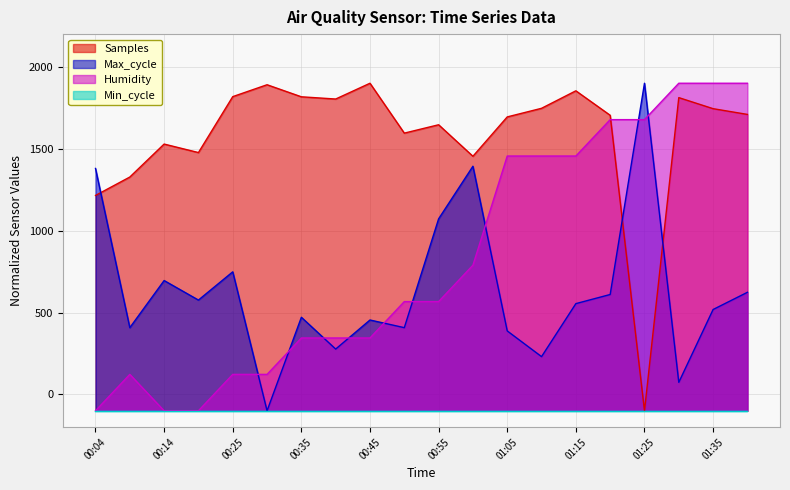

How many values in the Humidity series are below 566?

9